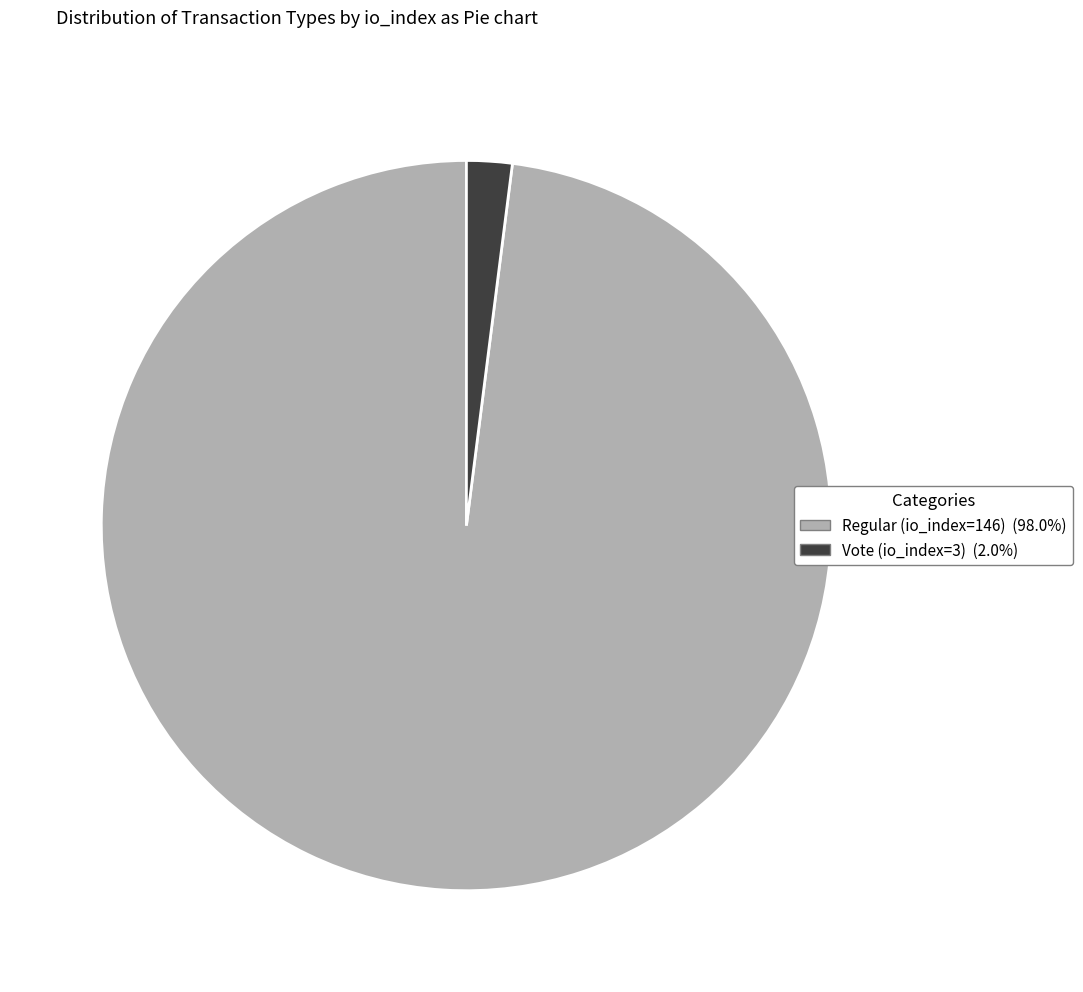

Is the sum of Vote (io_index=3) and Regular (io_index=146) greater than half?

Yes